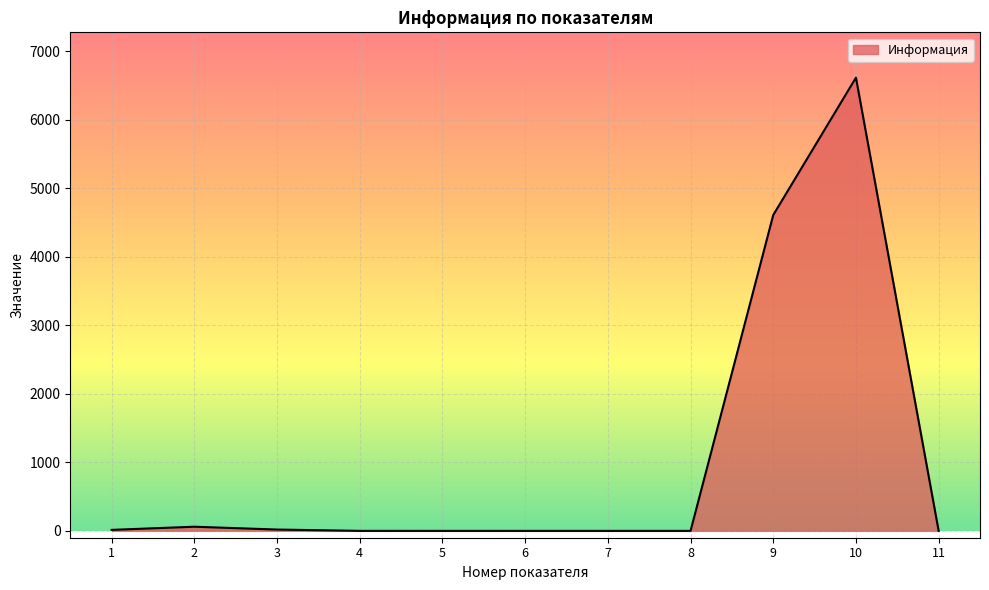

What is the difference between the values at 7 and 9?

4611.0